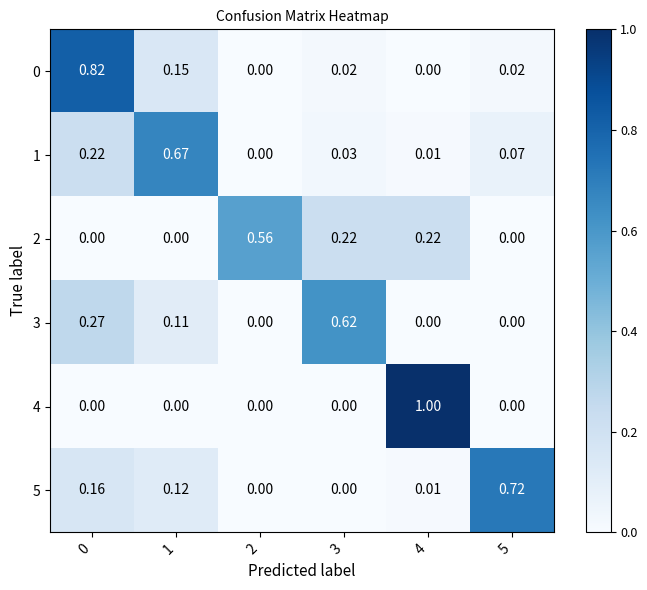

Reading left to right, list all the values displayed in this chart.

0: 0=0.8	1=0.1	2=0.0	3=0.0	4=0.0	5=0.0
1: 0=0.2	1=0.7	2=0.0	3=0.0	4=0.0	5=0.1
2: 0=0.0	1=0.0	2=0.6	3=0.2	4=0.2	5=0.0
3: 0=0.3	1=0.1	2=0.0	3=0.6	4=0.0	5=0.0
4: 0=0.0	1=0.0	2=0.0	3=0.0	4=1.0	5=0.0
5: 0=0.2	1=0.1	2=0.0	3=0.0	4=0.0	5=0.7